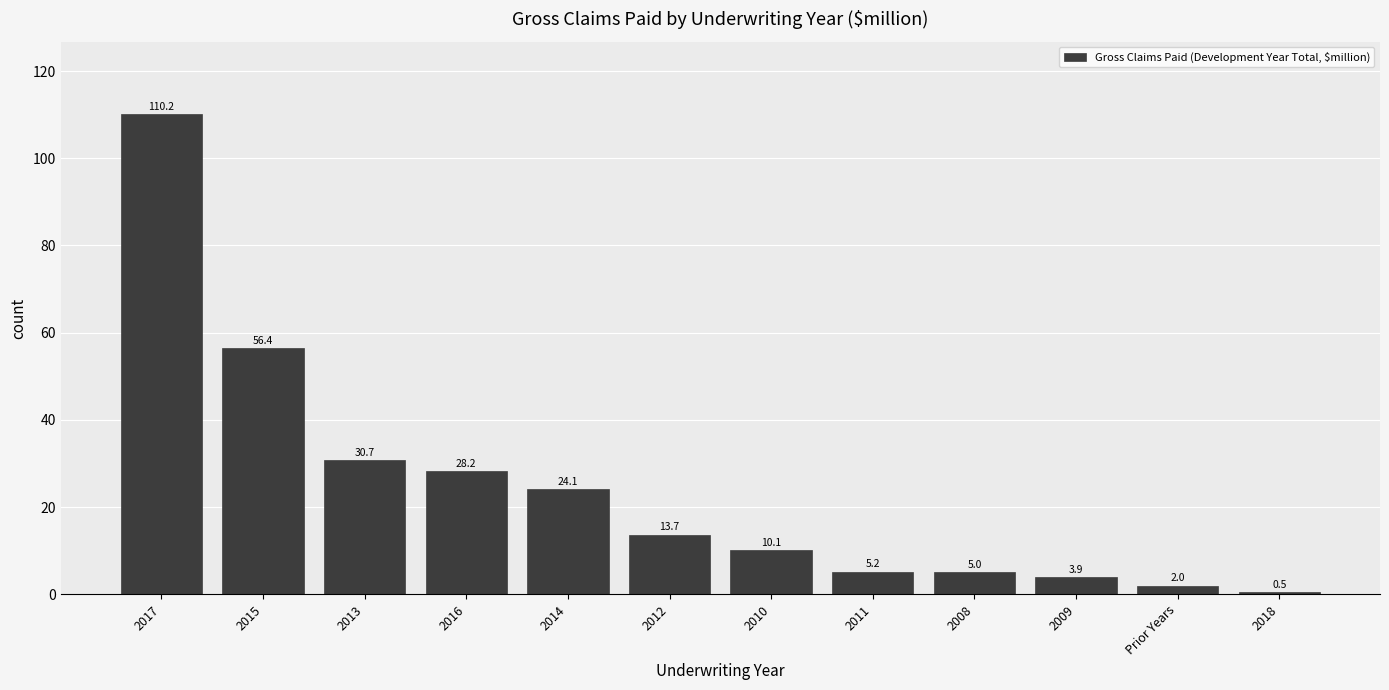

Which has a higher value, 2015 or 2013?

2015